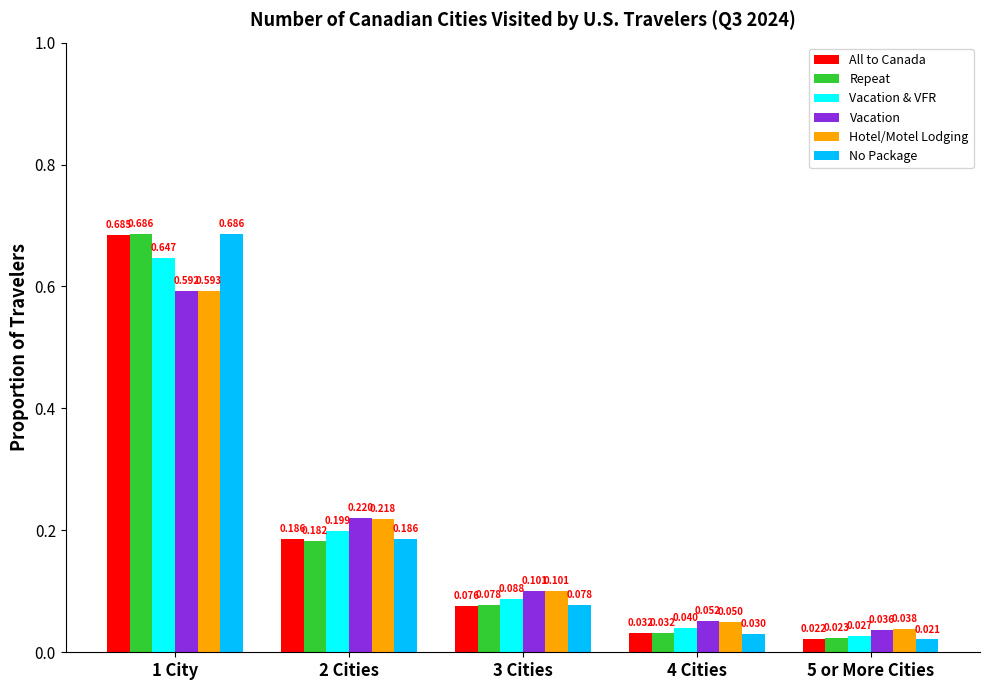

How many series are shown in this chart?

6